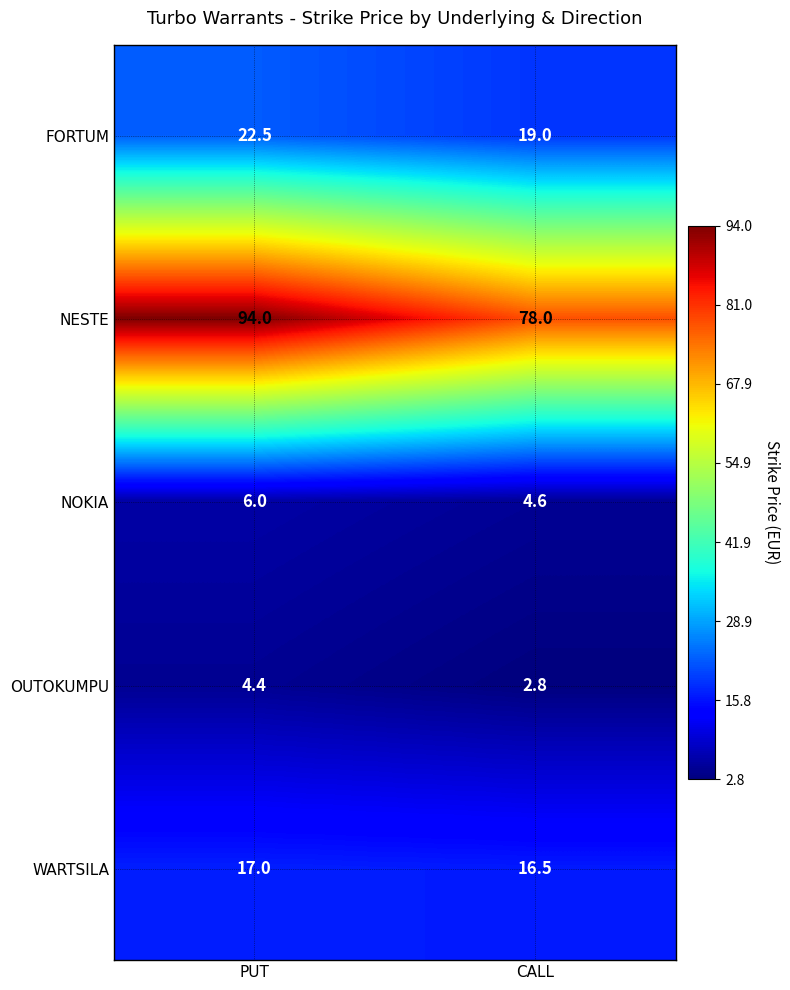

List the series in order of their peak value, highest first.

NESTE, FORTUM, WARTSILA, NOKIA, OUTOKUMPU